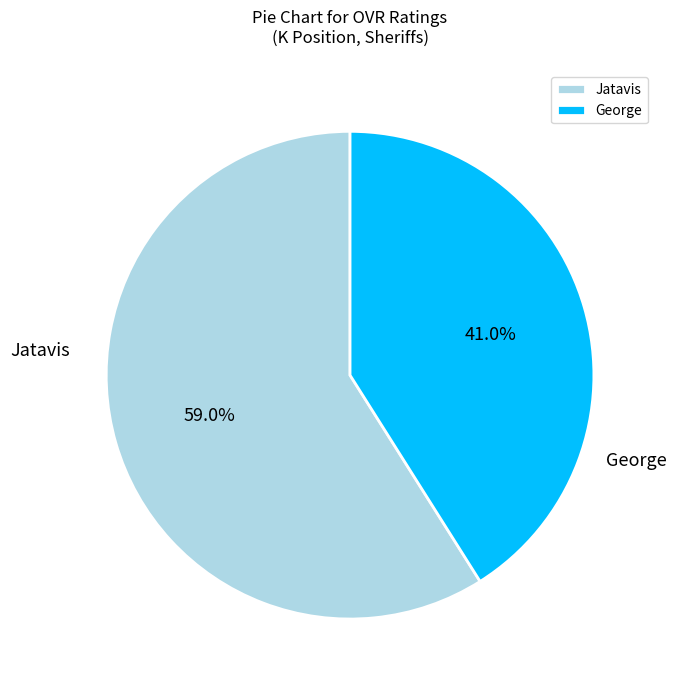

To the nearest percent, what is the difference between the largest and smallest slice percentages?

18%